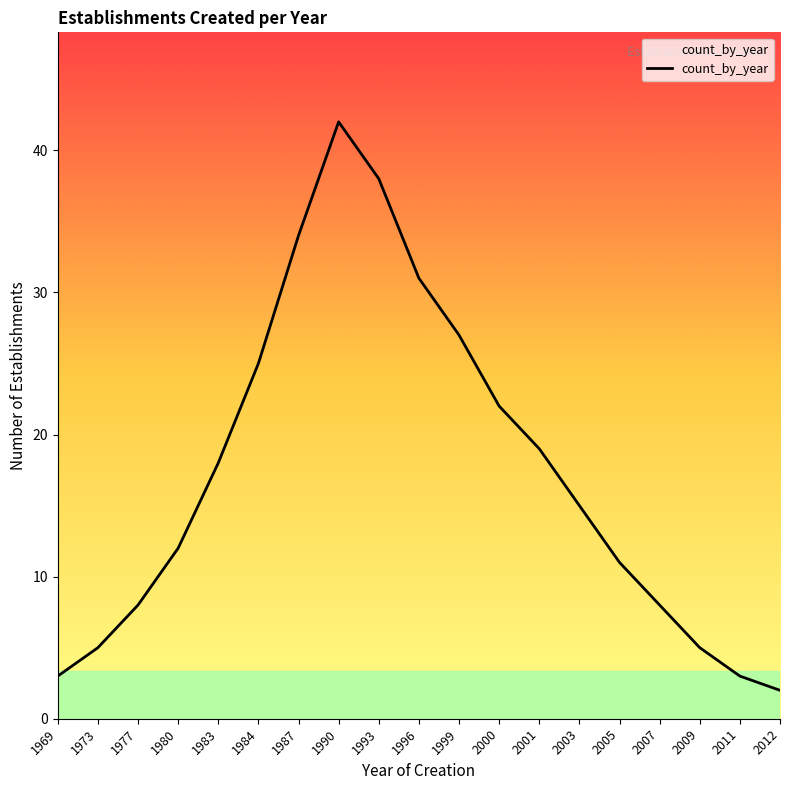

At which label is the value closest to 22?

2000